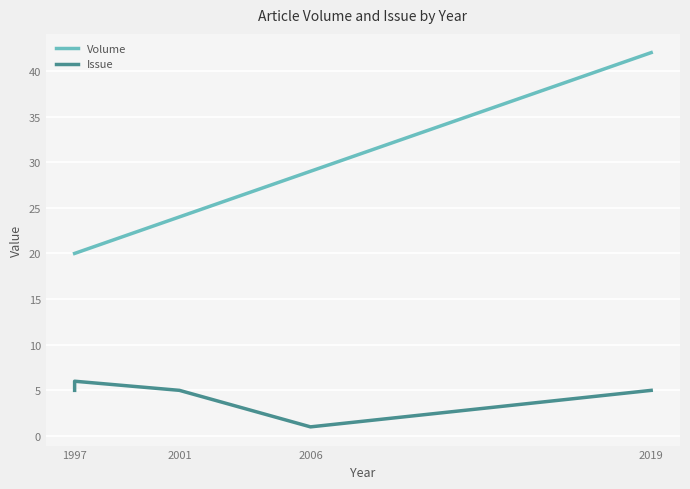

The value of Issue at 2001 is 8. True or false?

False